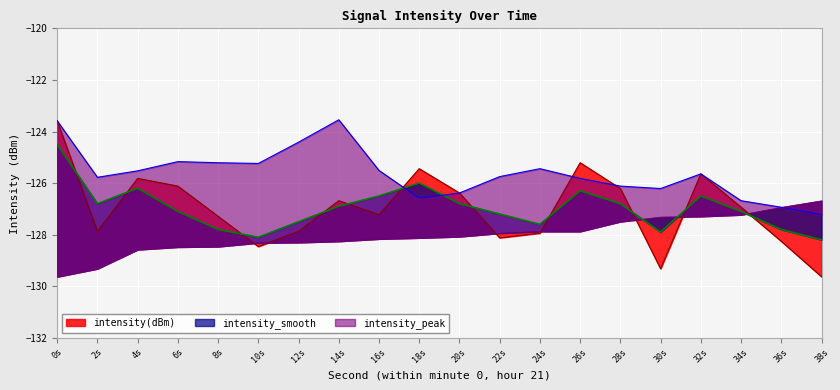

Rank the series by their maximum value, from highest to lowest.

intensity_peak, intensity(dBm), intensity_smooth